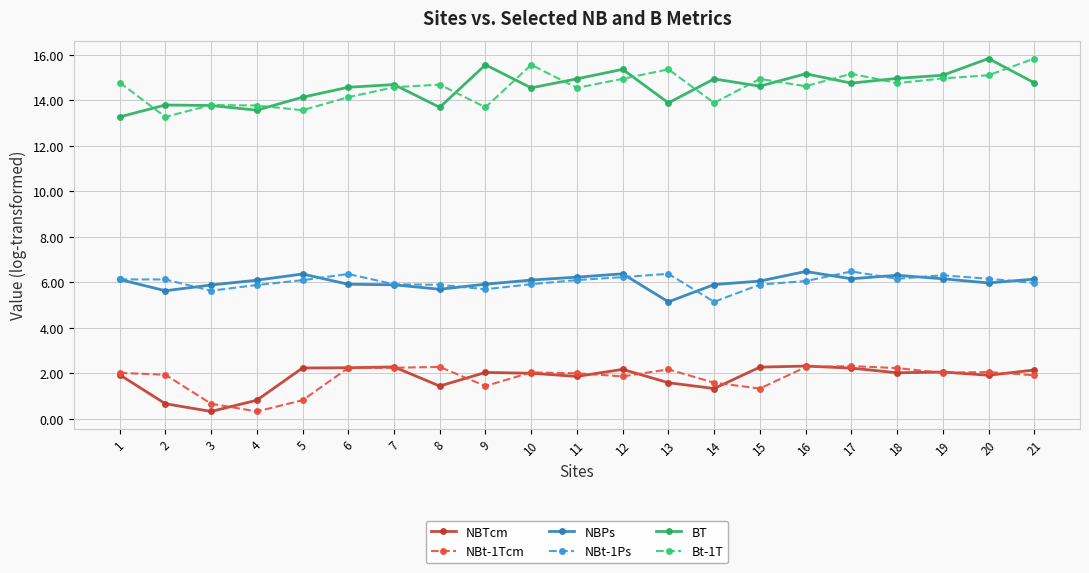

True or false: NBPs and BT cross at least once.

False